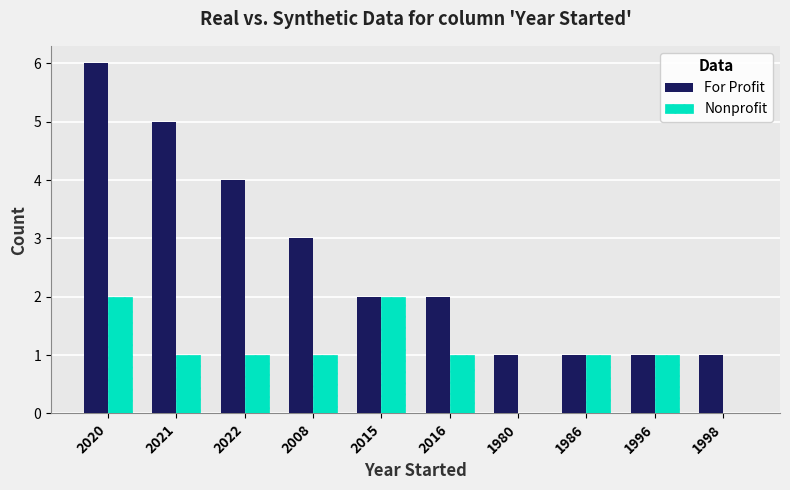

The value of Nonprofit at 1998 is -1. True or false?

False